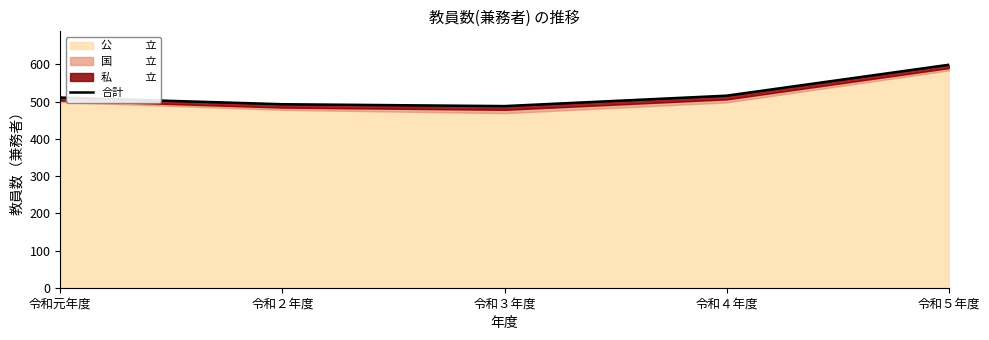

Does the chart have visible grid lines?

No